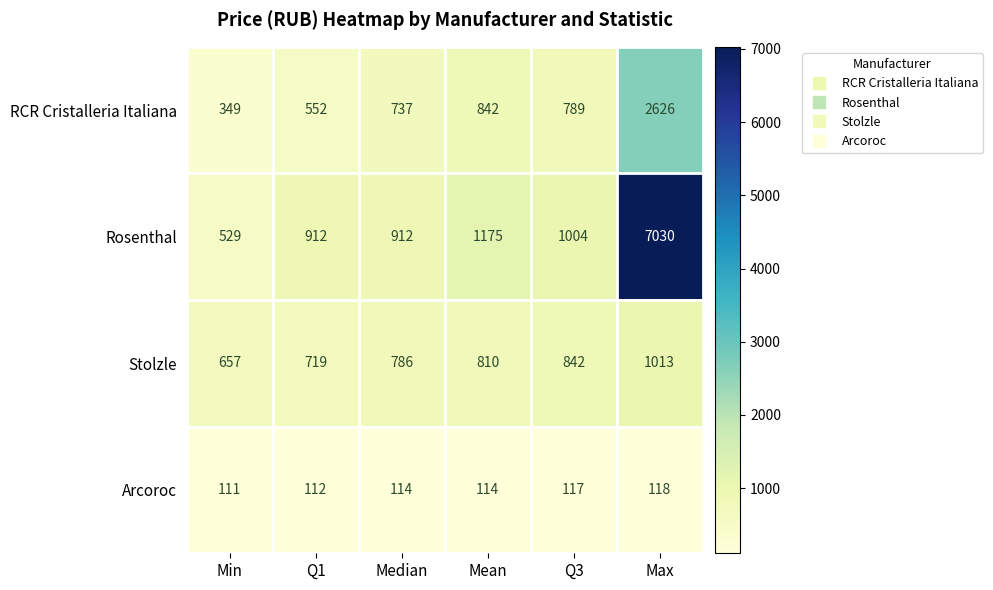

The value of Arcoroc at Min is 111. True or false?

True